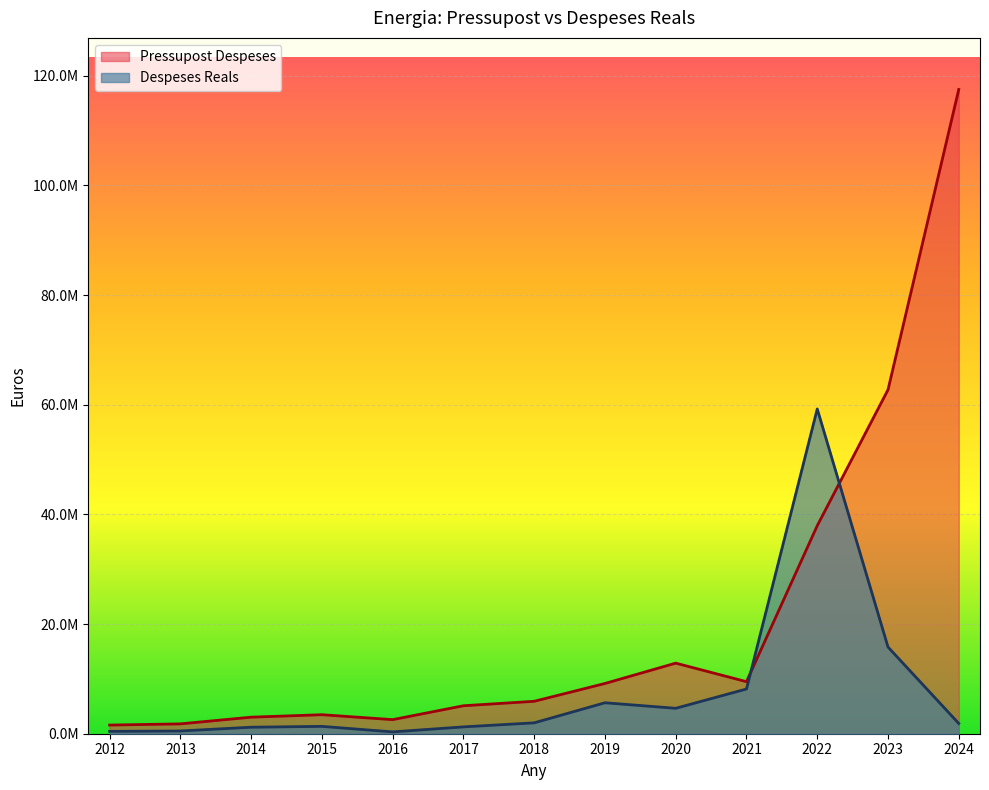

What is the difference between the maximum and minimum values in the Pressupost Despeses series?

115936752.0